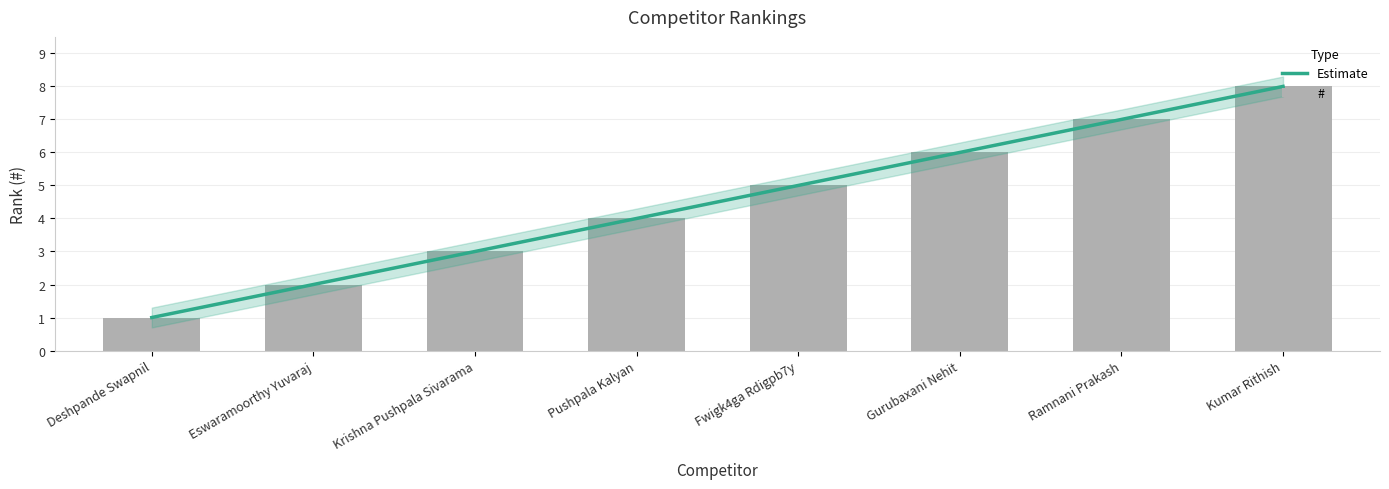

Is it true that the value at Deshpande Swapnil is 1?

False